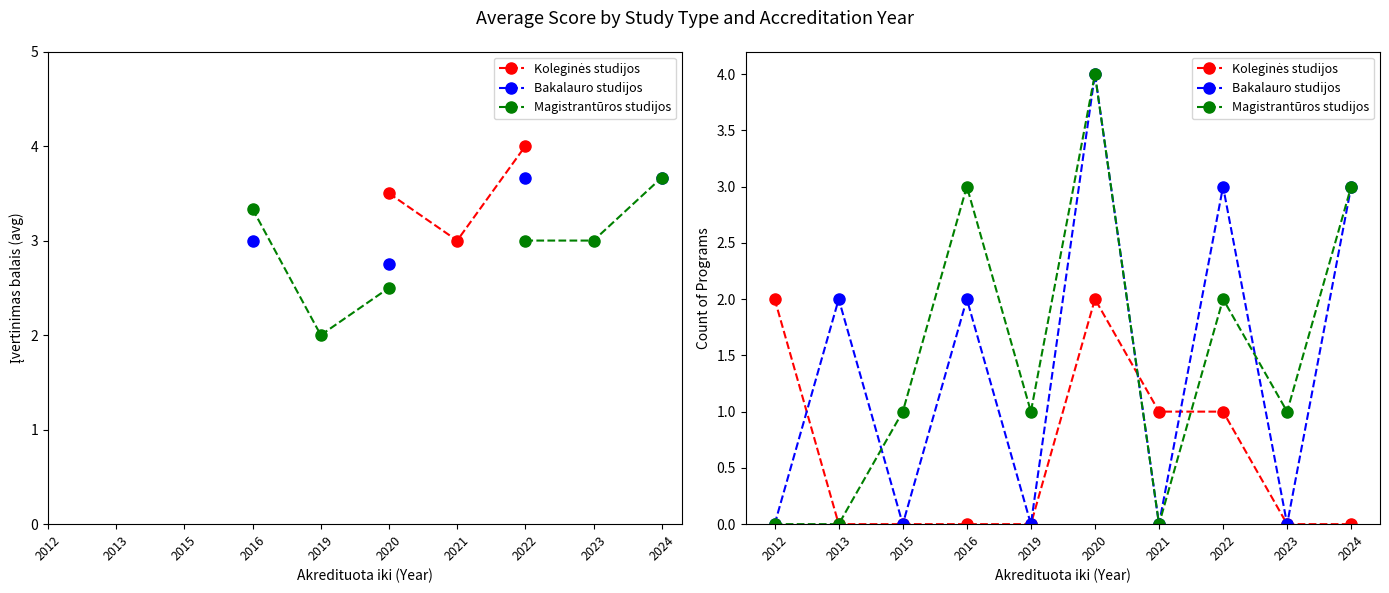

What is the total value across all series at 2013?

2